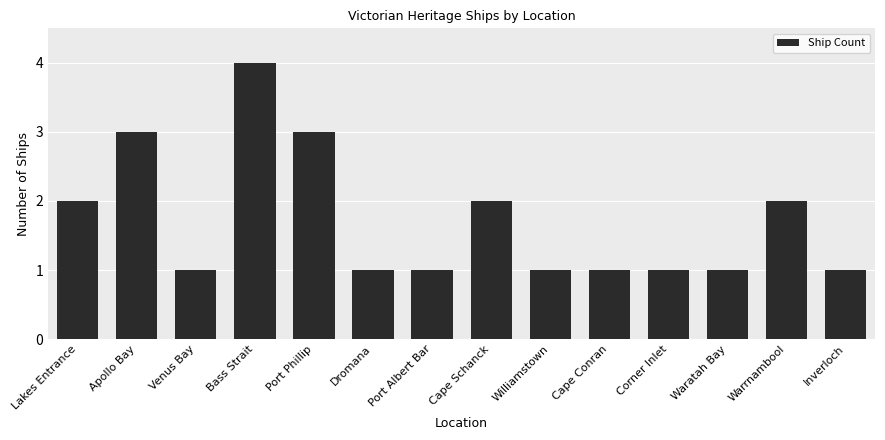

The chart shows a value of 1 at Inverloch. True or false?

True